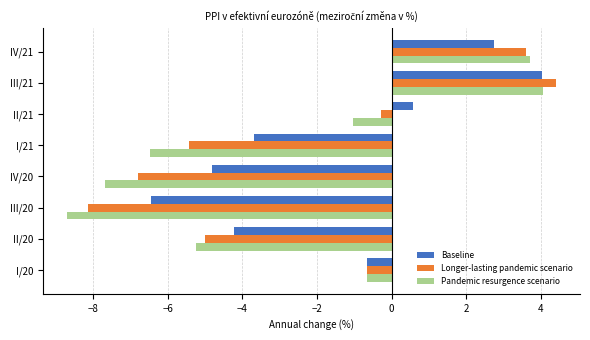

At which category is the sum across all series the highest?

III/21